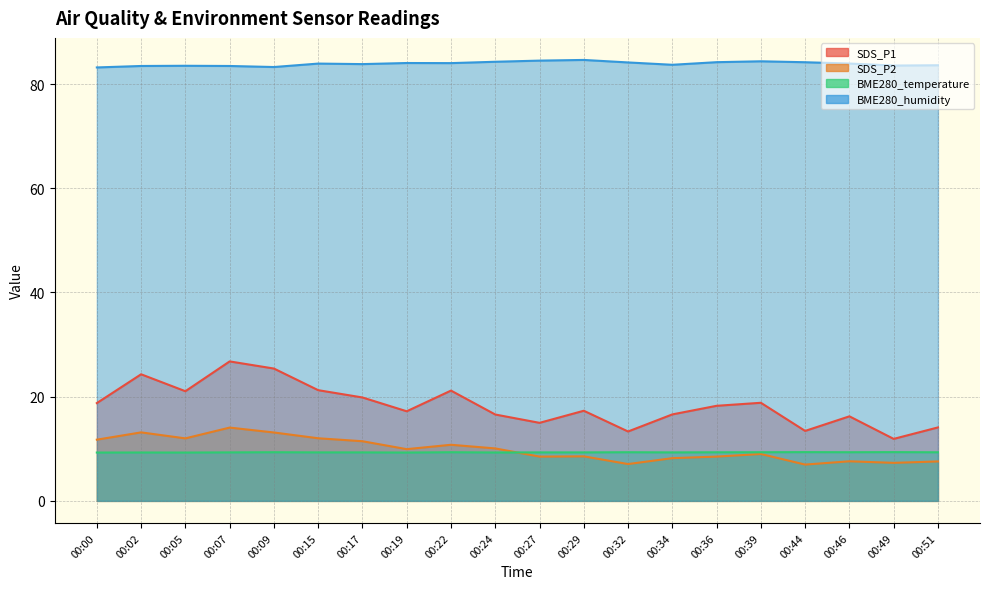

At how many categories does at least one series exceed 60?

20